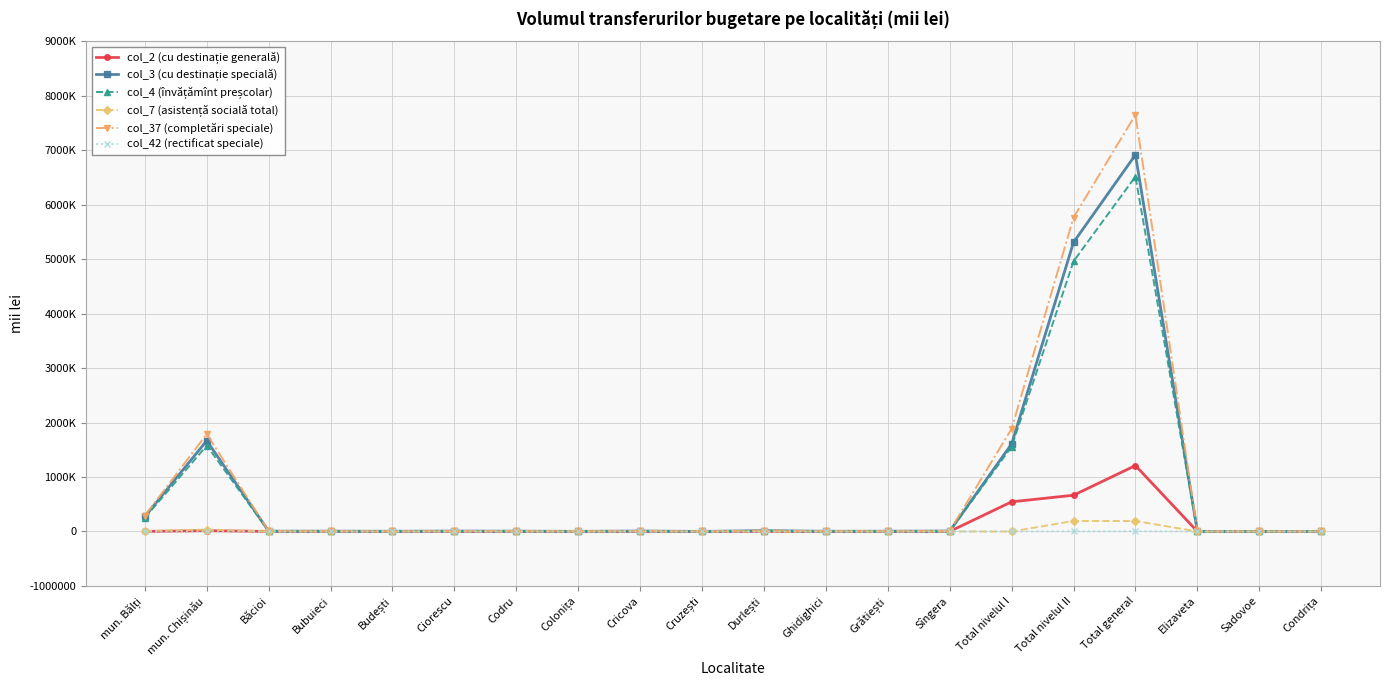

Rank the series at Durlești from highest to lowest value.

col_37 (completări speciale), col_3 (cu destinație specială), col_4 (învățămînt preșcolar), col_2 (cu destinație generală), col_7 (asistență socială total), col_42 (rectificat speciale)